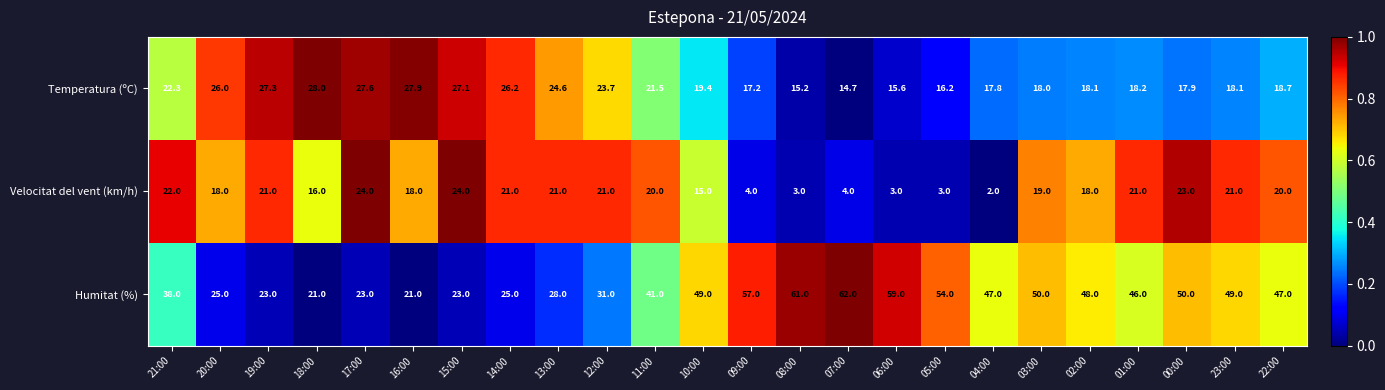

List the series in order of their peak value, highest first.

Humitat (%), Temperatura (ºC), Velocitat del vent (km/h)